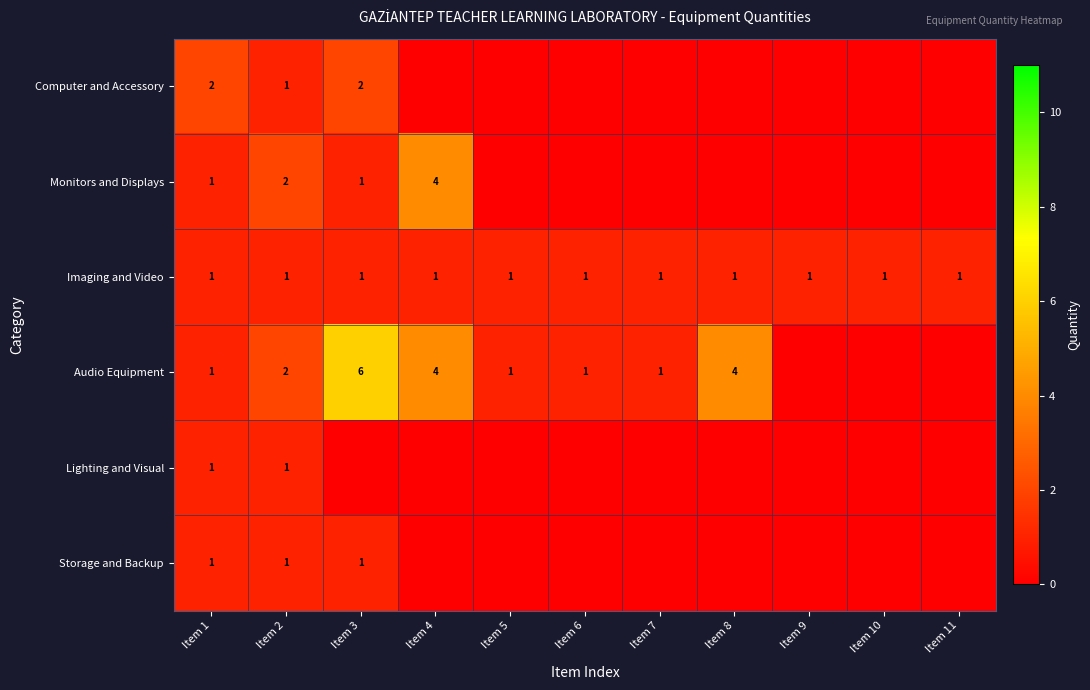

What is the difference between the highest and lowest values at Item 11?

1